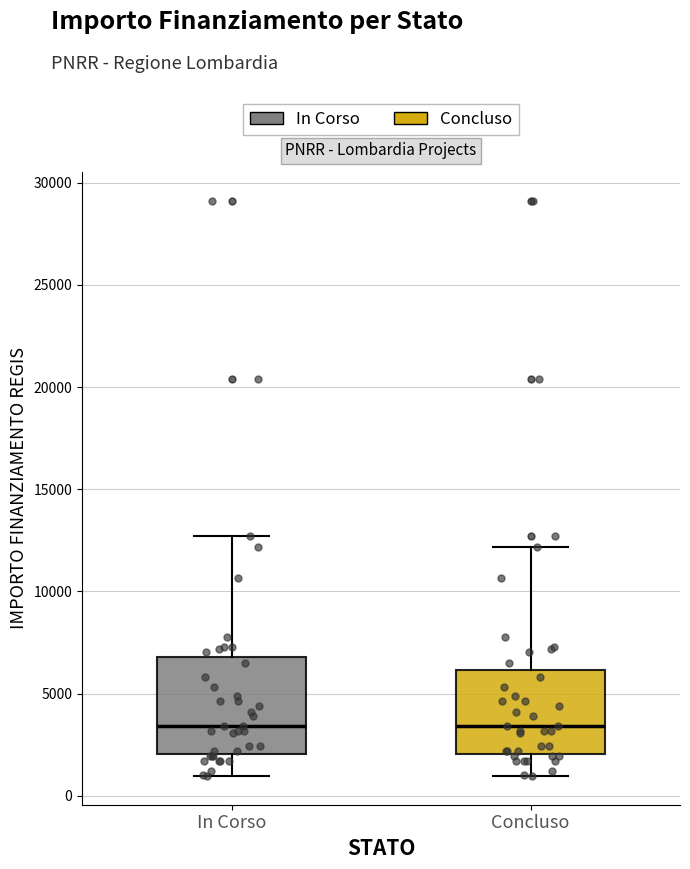

Reading left to right, read every box against the y-axis: the position of its median line, the range the box covers, and the ends of its whiskers. The values are not printed on the chart, so give them approximately, as read against the axis.

In Corso: median 3500, box 2000 to 7000, whiskers 1000 to 12500
Concluso: median 3500, box 2000 to 6000, whiskers 1000 to 12000